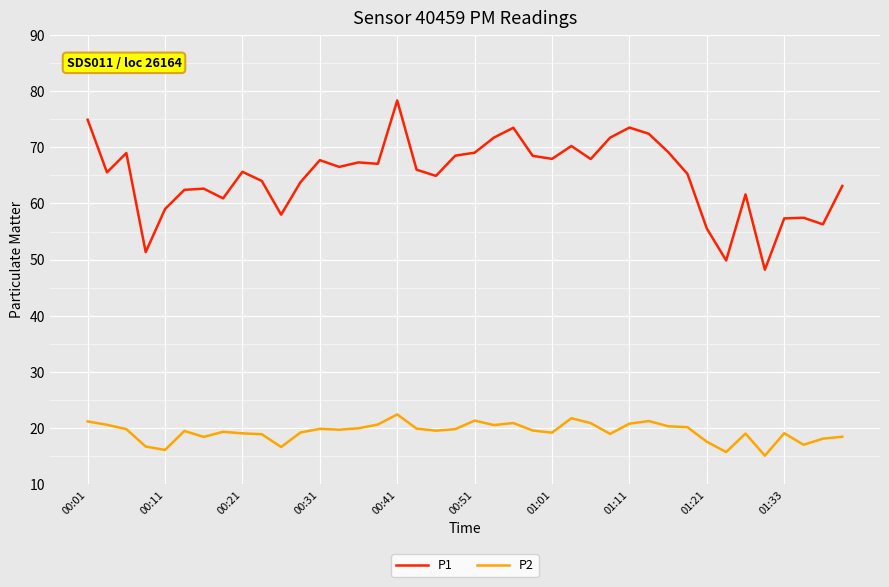

Rank the series by their average value, from lowest to highest.

P2, P1